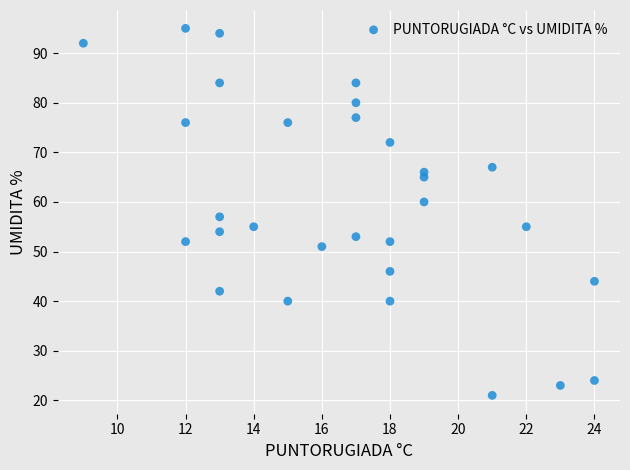

What is the range of X values (max minus min)?

15